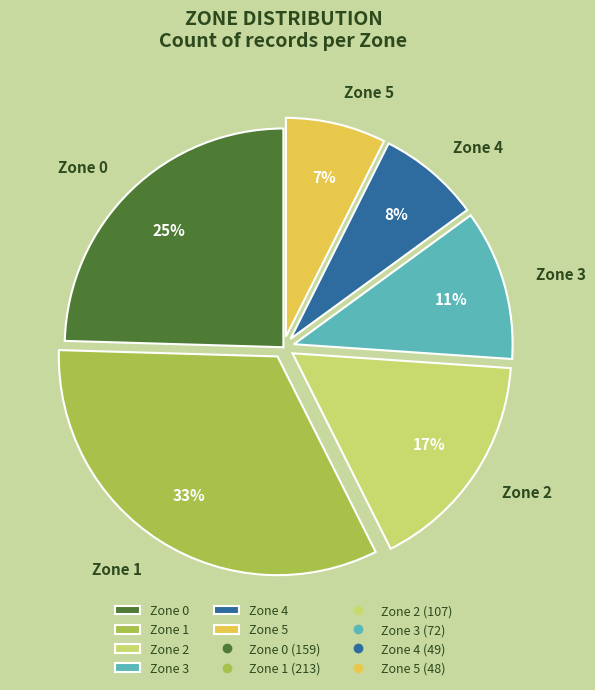

What is the largest slice in the pie chart?

Zone 1